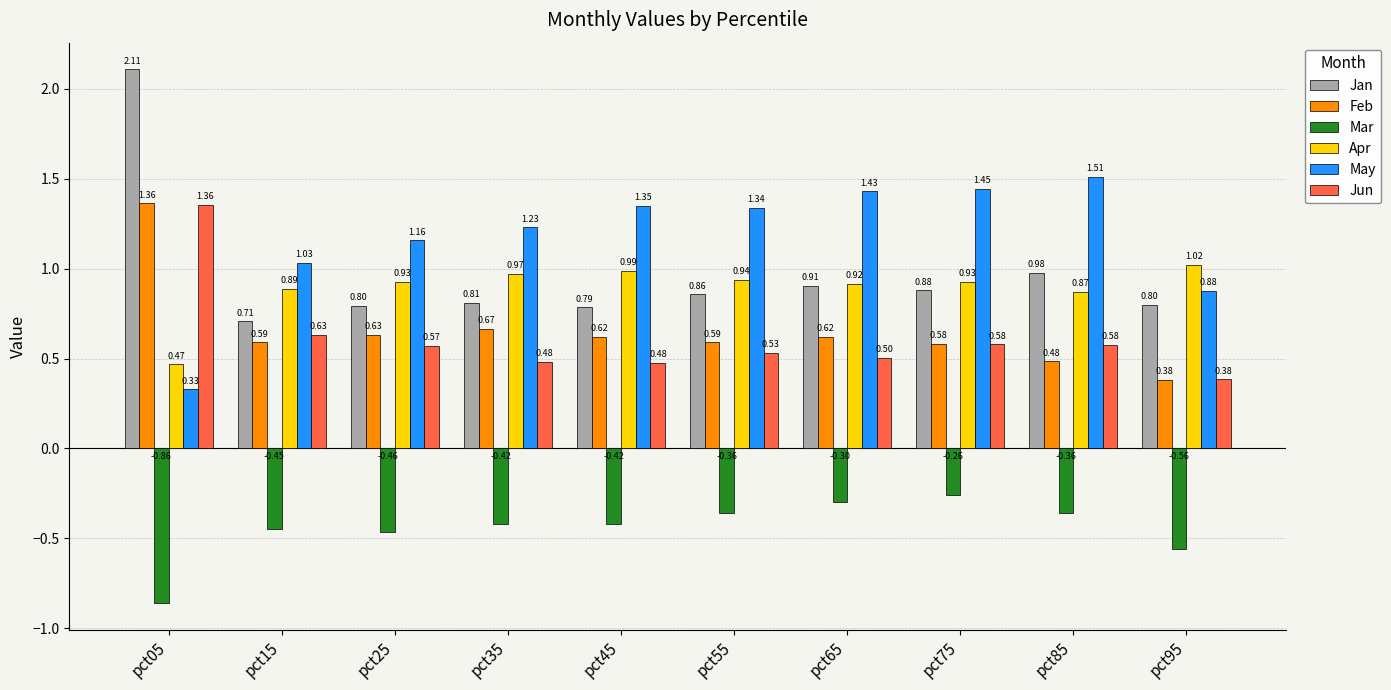

Which series has the widest spread of values?

Jan